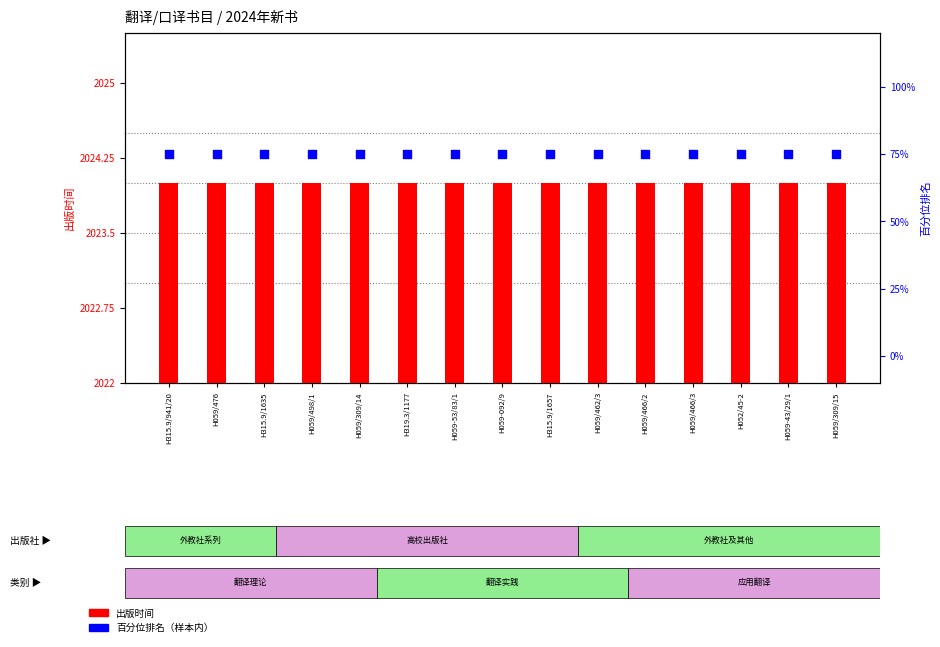

Which series contains the lowest Y value?

百分位排名